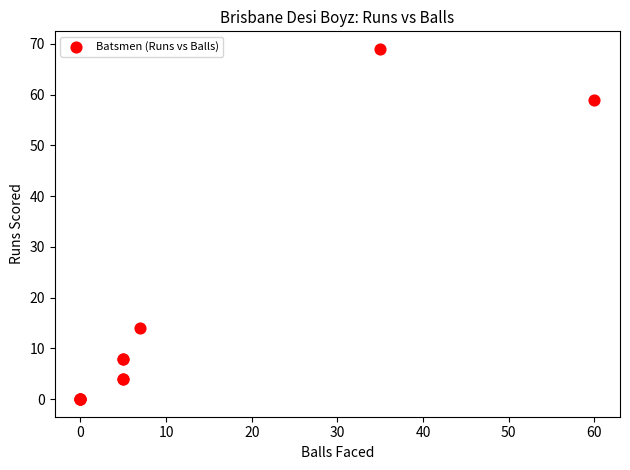

What Y value in the scatter plot is closest to 34?

14